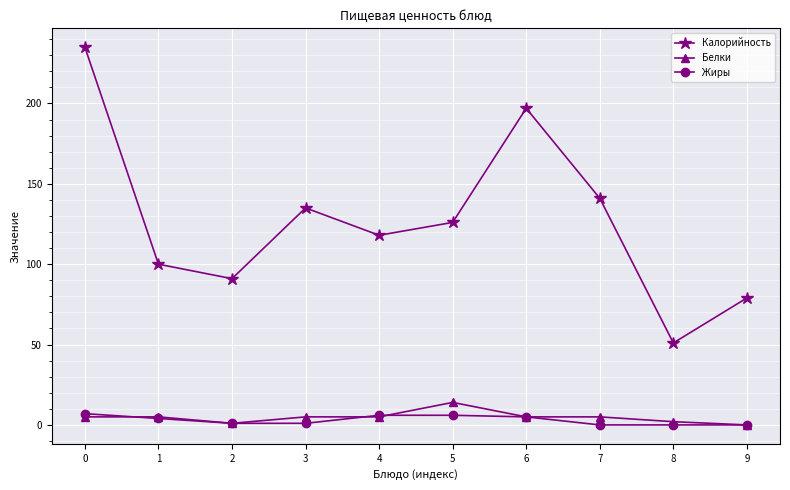

True or false: Калорийность and Белки intersect in this chart.

False